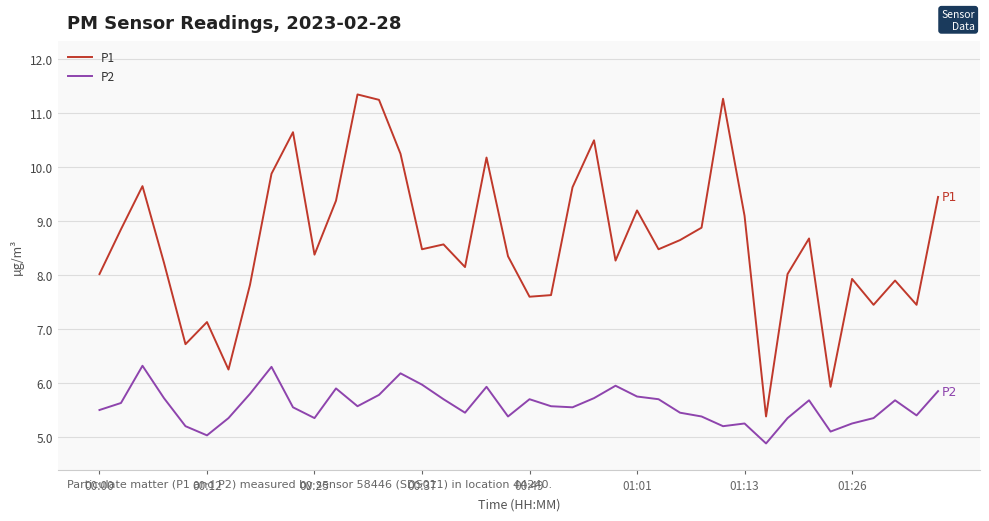

True or false: P1 and P2 cross at least once.

False